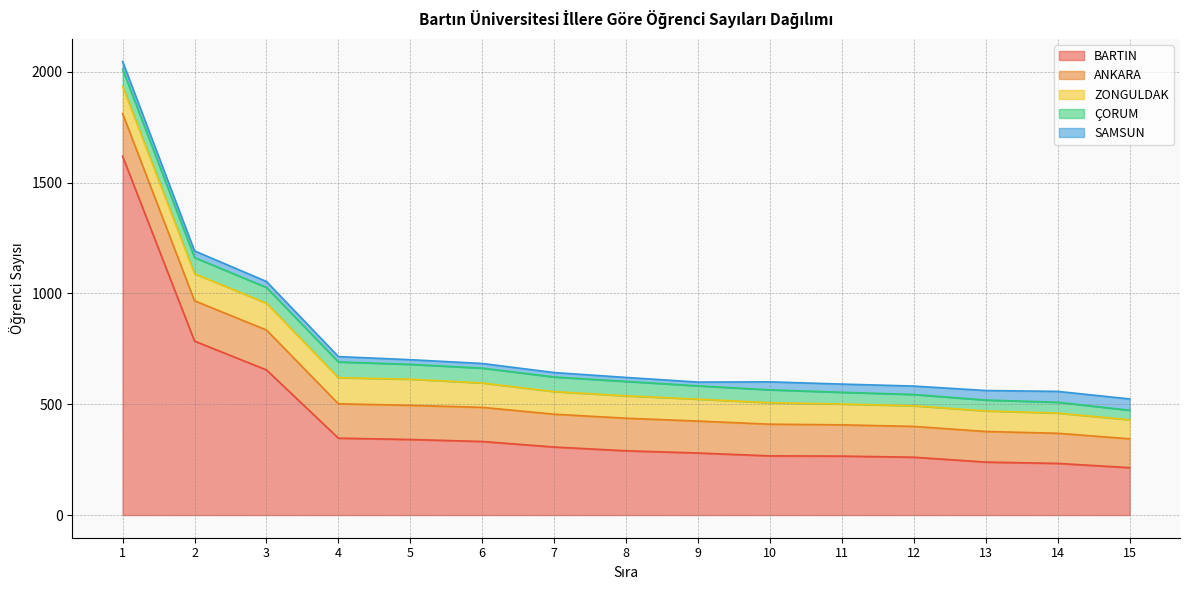

Reading left to right, transcribe all the data shown in this chart.

BARTIN: 1=1619	2=785	3=655	4=347	5=341	6=332	7=307	8=290	9=280	10=267	11=266	12=261	13=239	14=233	15=214
ANKARA: 1=193	2=182	3=180	4=155	5=154	6=154	7=148	8=147	9=144	10=143	11=141	12=139	13=138	14=136	15=130
ZONGULDAK: 1=123	2=122	3=121	4=118	5=118	6=110	7=102	8=101	9=99	10=97	11=94	12=93	13=93	14=91	15=86
ÇORUM: 1=77	2=73	3=71	4=71	5=67	6=67	7=66	8=65	9=60	10=58	11=53	12=51	13=49	14=49	15=43
SAMSUN: 1=35	2=30	3=27	4=24	5=21	6=21	7=20	8=18	9=17	10=36	11=37	12=38	13=43	14=49	15=51